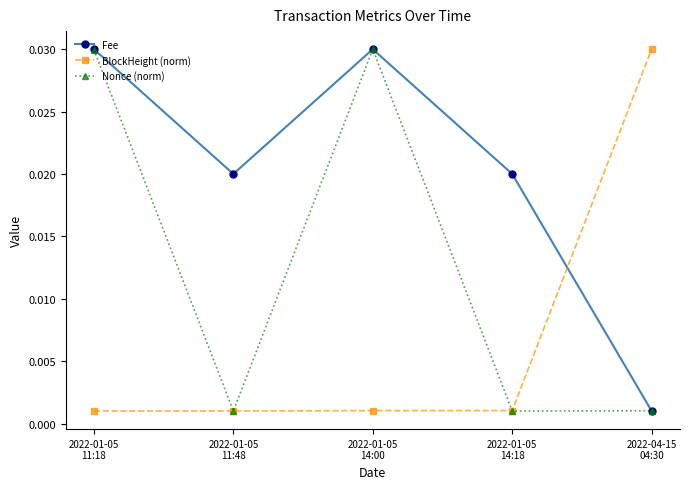

What are all the series names shown in the legend?

Fee, BlockHeight (norm), Nonce (norm)